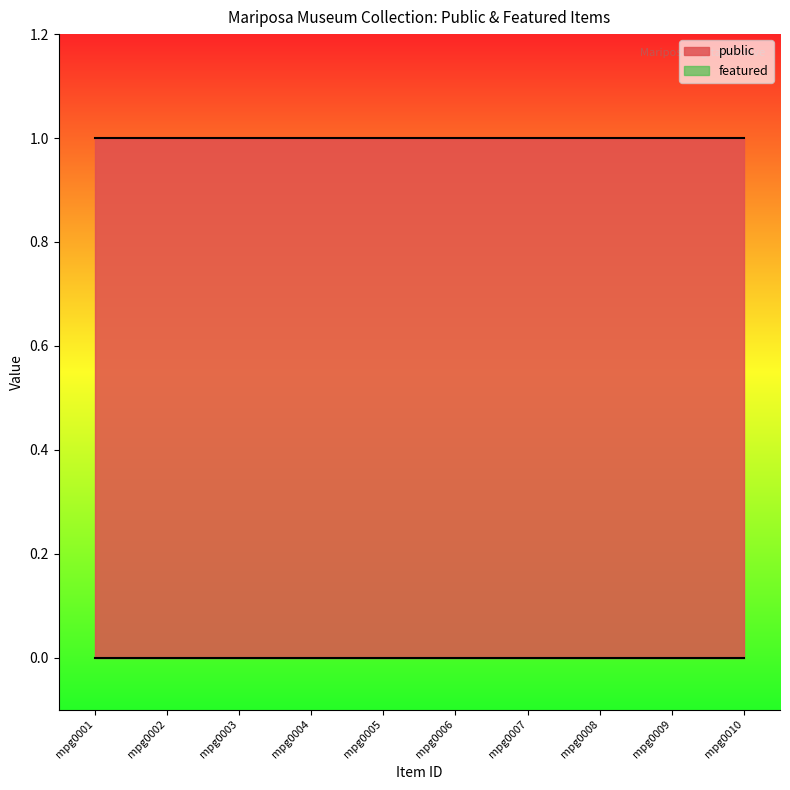

List the series in order of their peak value, highest first.

public, featured